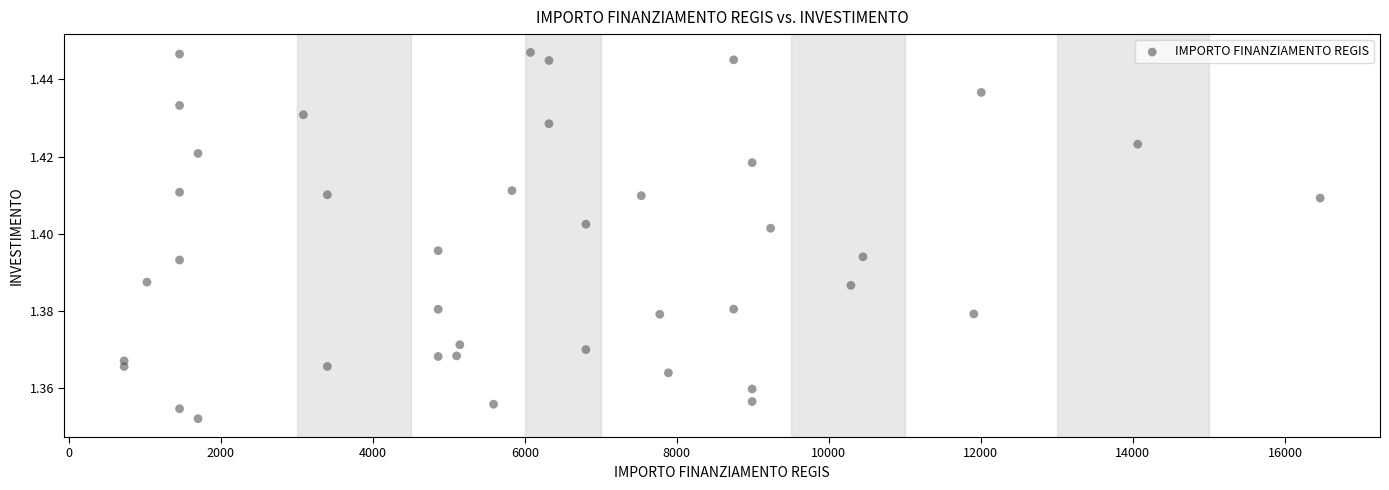

What is the range of X values (max minus min)?

15735.0